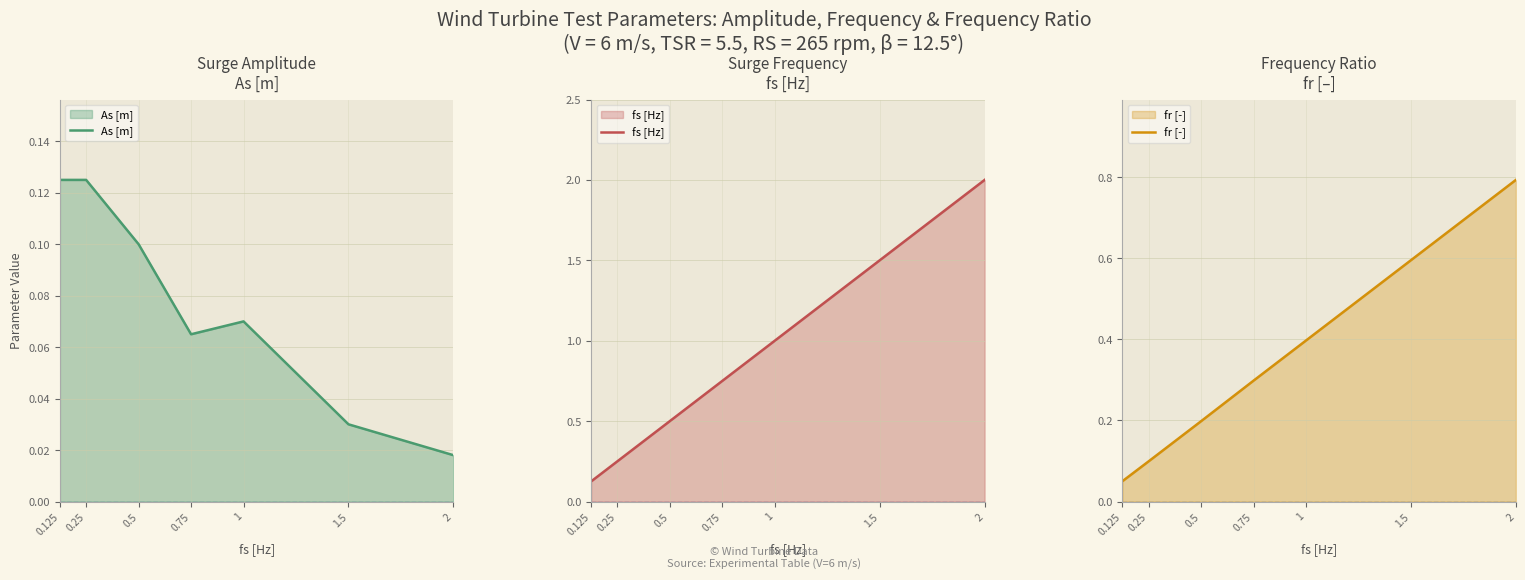

What is the total value across all series at 0.25?

0.5